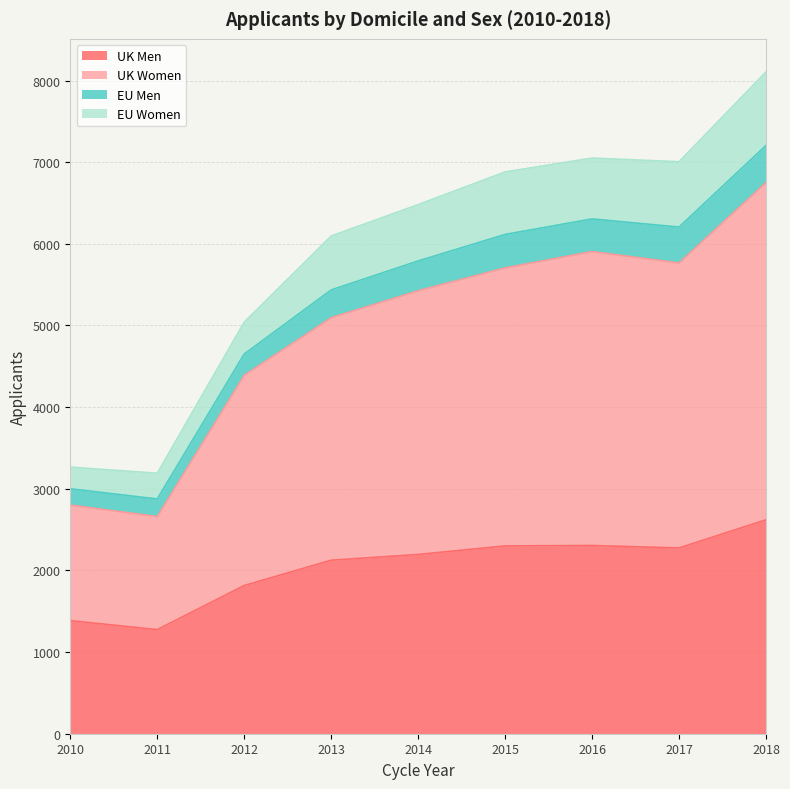

True or false: UK Women and UK Men cross at least once.

False